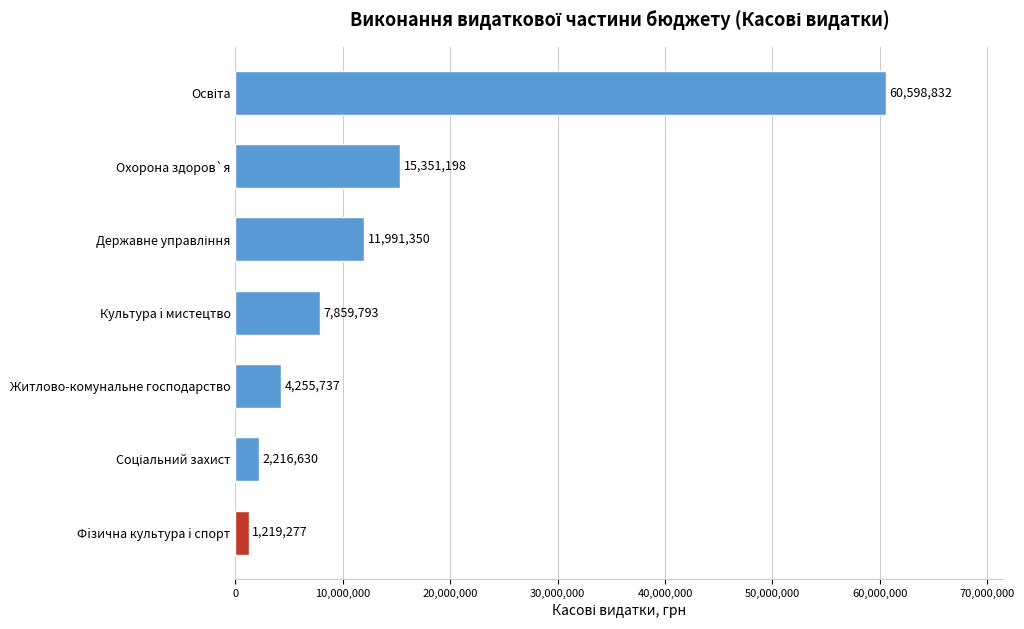

Which category has the lowest value across all series?

Фiзична культура i спорт